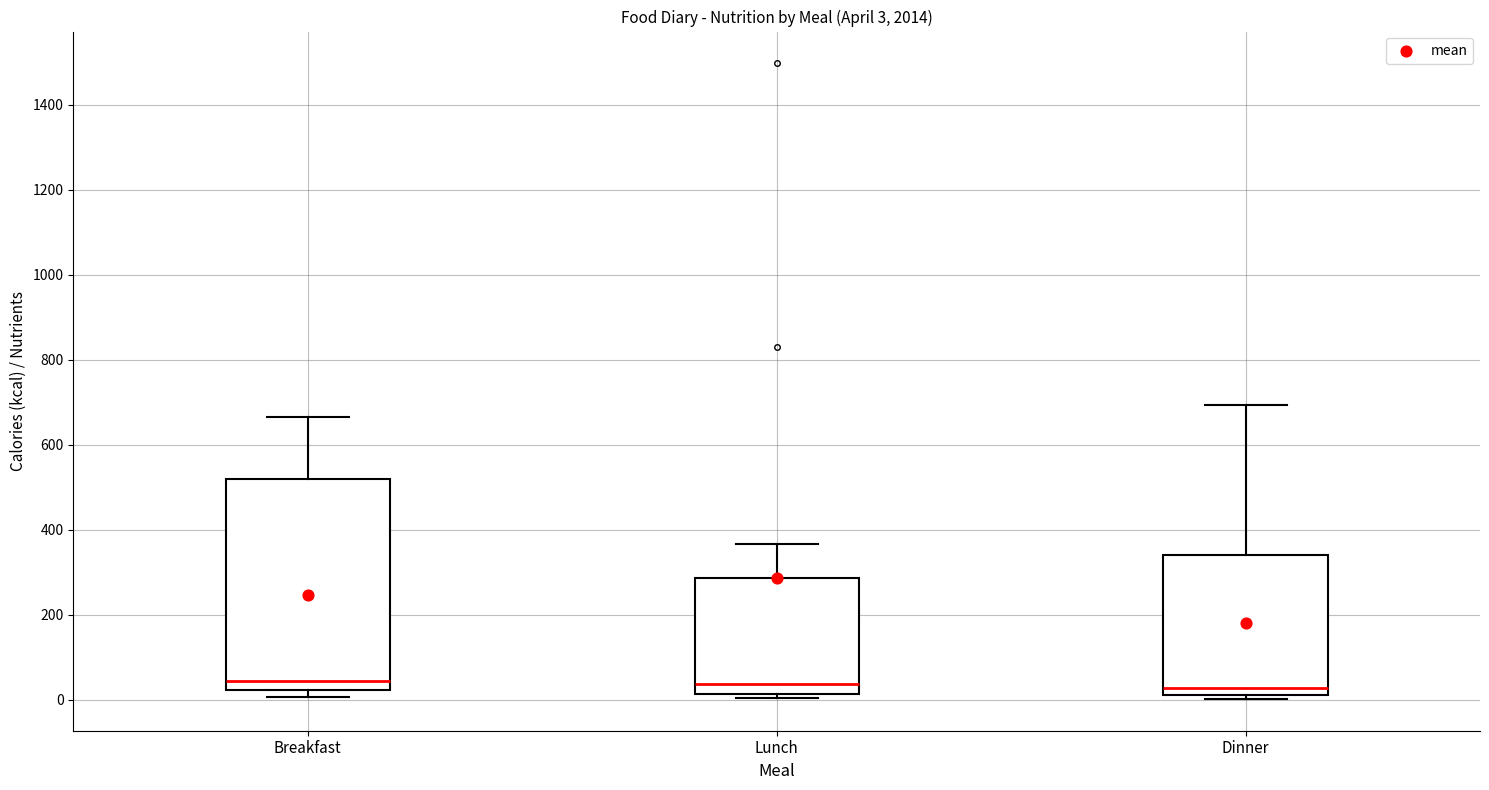

Which box is the tallest, from its lower edge to its upper edge?

Breakfast